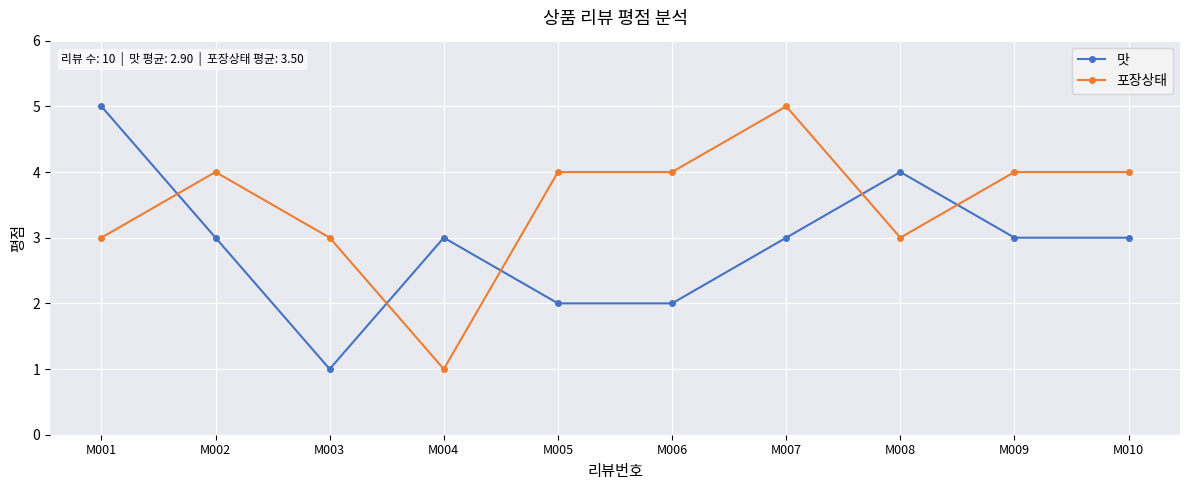

Reading right to left, extract all data points from this chart.

맛: M010=3	M009=3	M008=4	M007=3	M006=2	M005=2	M004=3	M003=1	M002=3	M001=5
포장상태: M010=4	M009=4	M008=3	M007=5	M006=4	M005=4	M004=1	M003=3	M002=4	M001=3